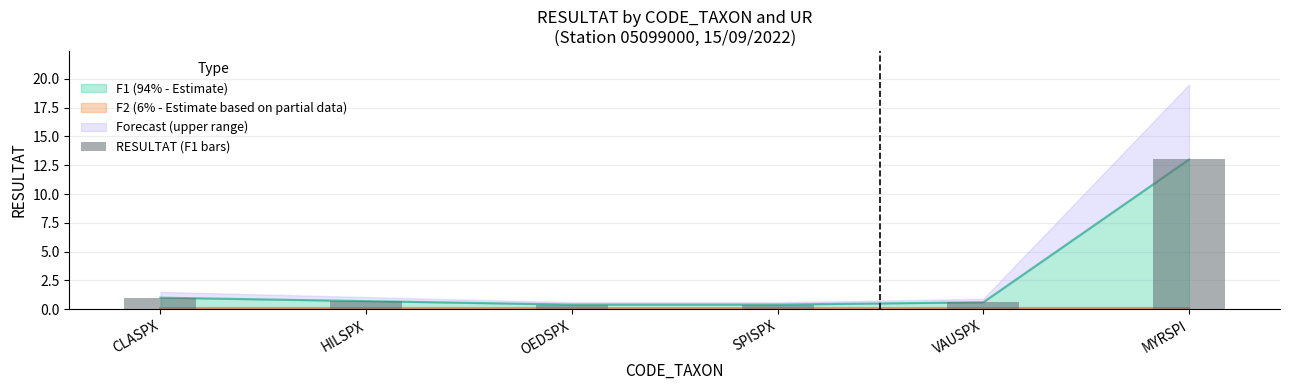

At which label does F1 (94% - Estimate) reach its peak?

MYRSPI